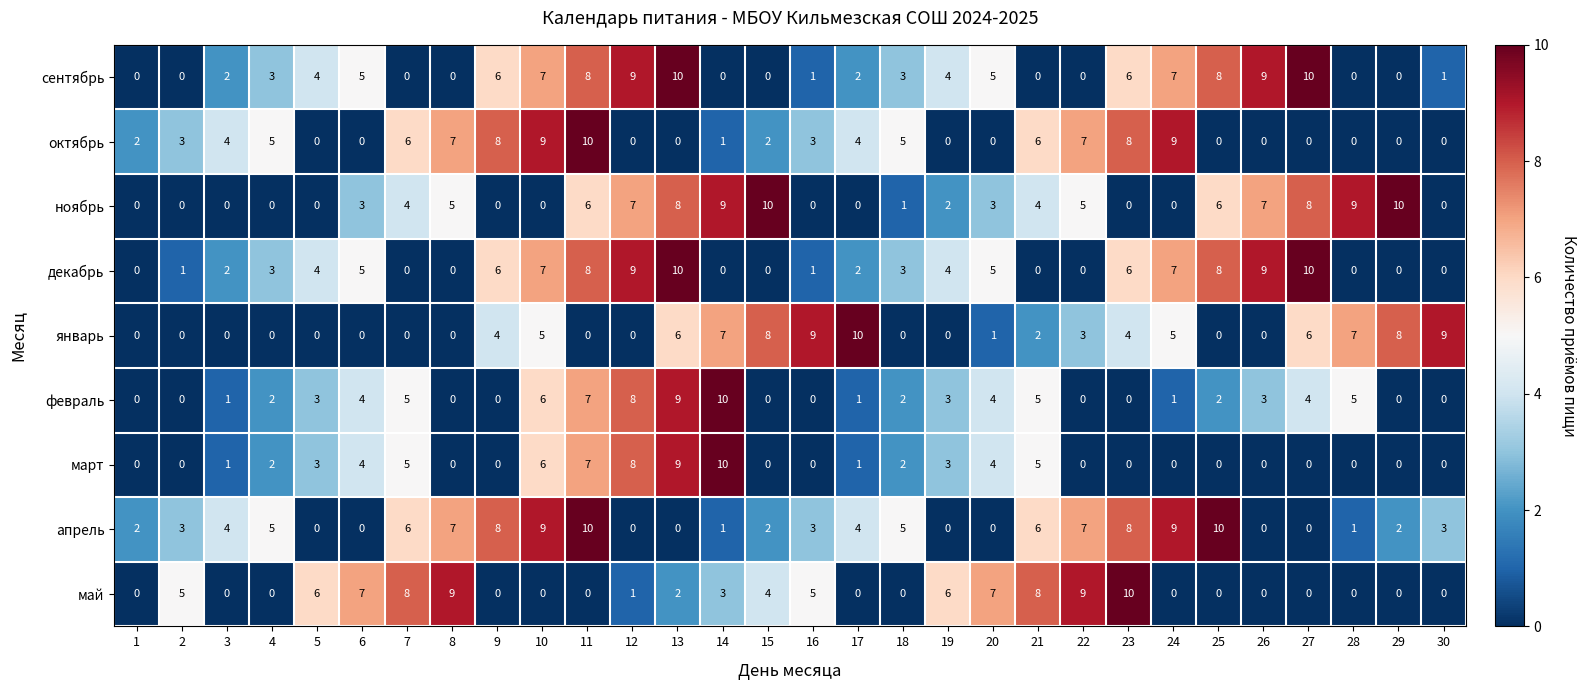

What is the difference between the highest and lowest values at 20?

7